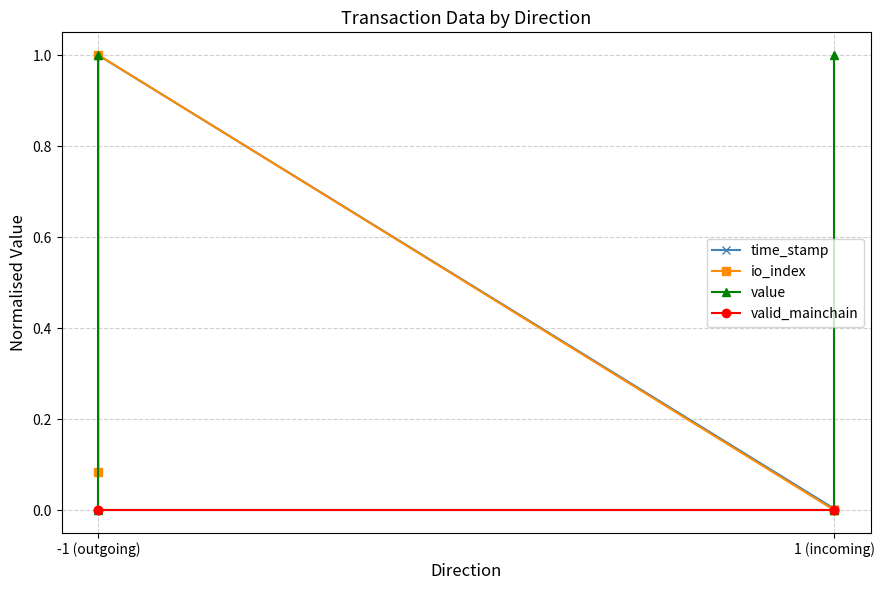

What is the difference between the second highest and minimum values in the time_stamp series?

1.0